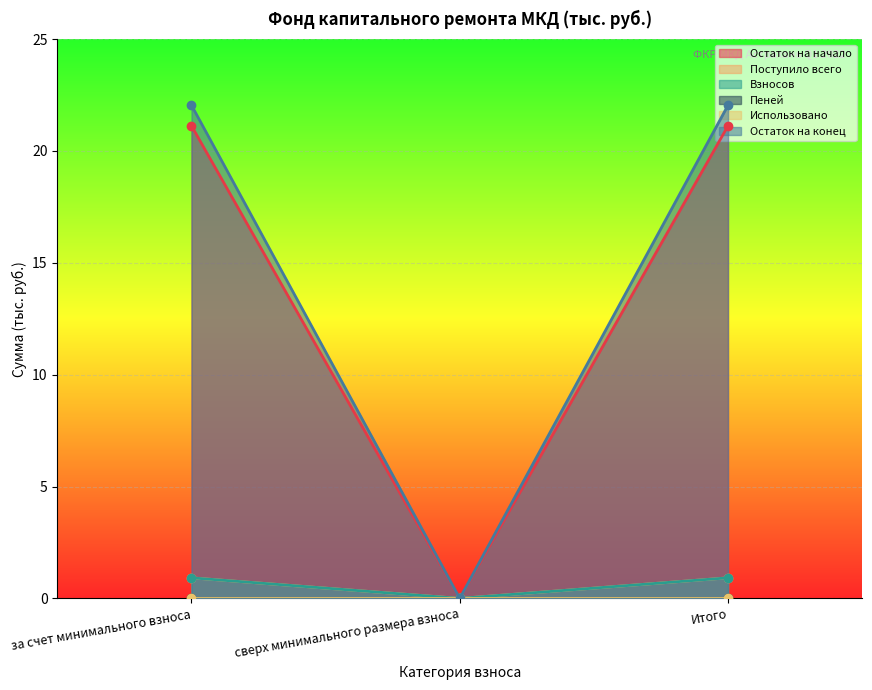

What is the label of the 2nd point from the right?

сверх минимального размера взноса